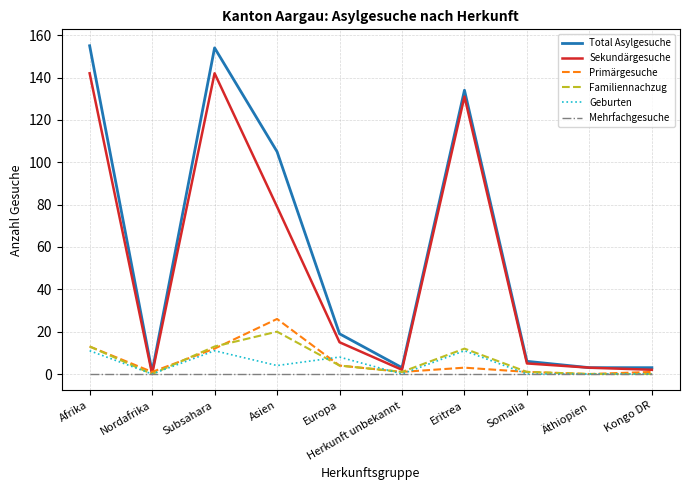

Which series has the largest range (max minus min)?

Total Asylgesuche